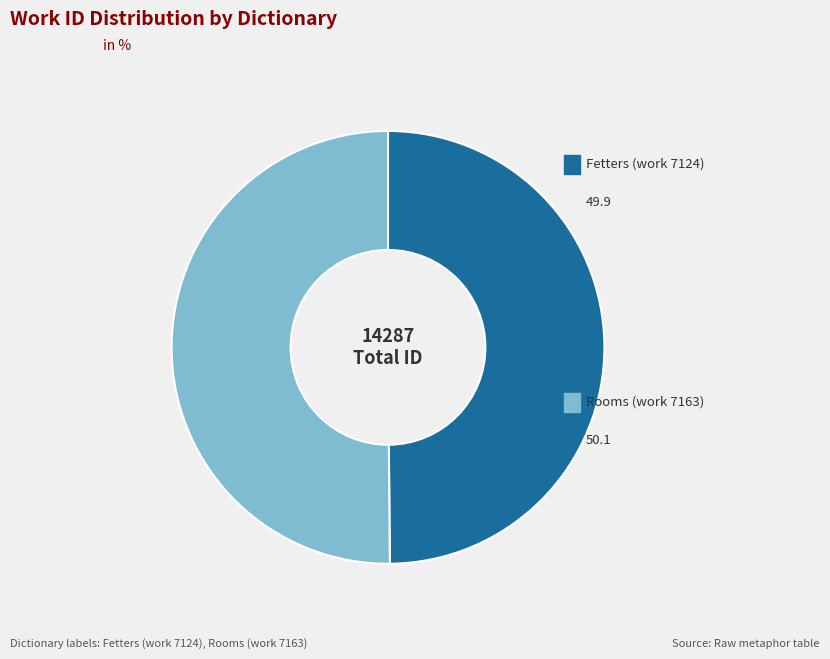

Rank the categories by value from highest to lowest.

Rooms (work 7163), Fetters (work 7124)